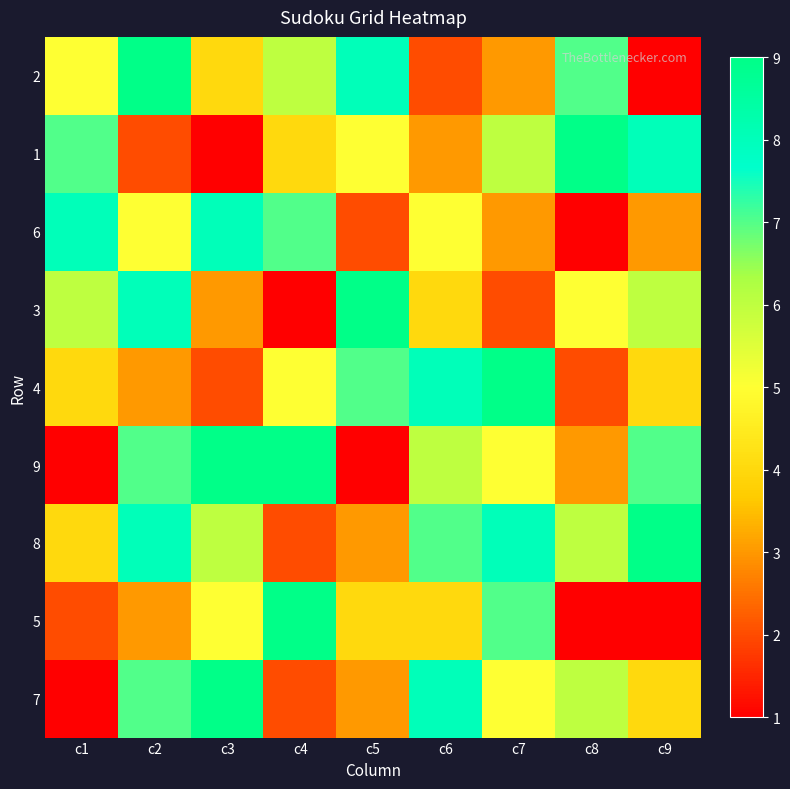

At how many categories does at least one series exceed 2?

9